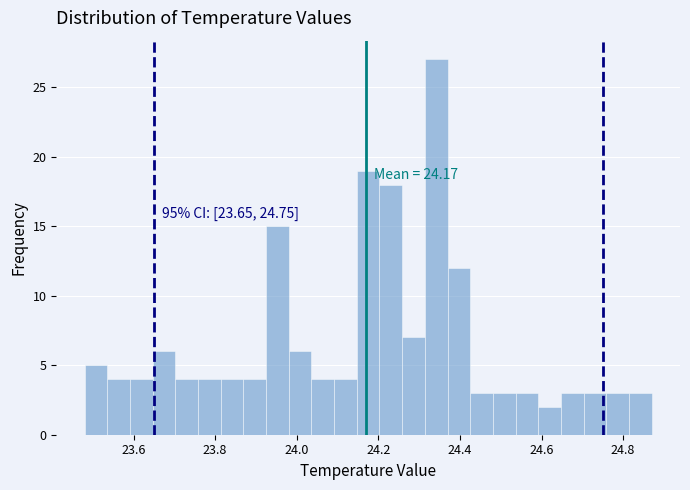

Around what value on the x-axis is the tallest bar? Give the approximate position of its centre, as read against the axis.

24.34